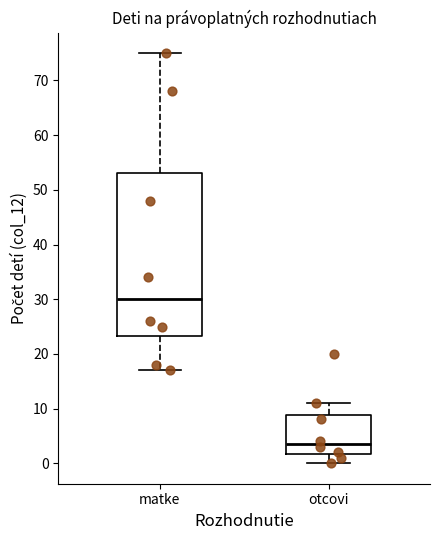

Which box is the tallest, from its lower edge to its upper edge?

matke